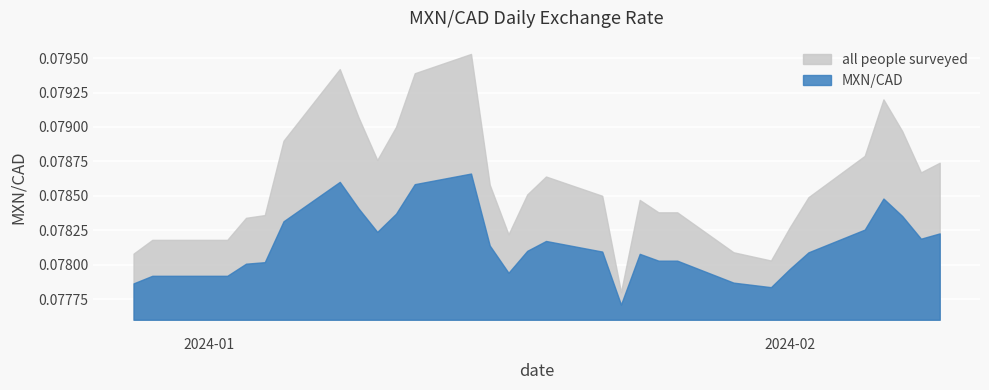

True or false: the data has more than 1 interior local peaks.

True